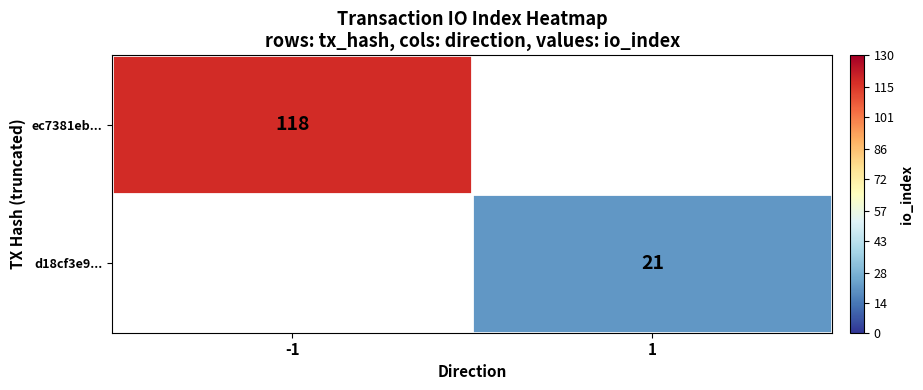

The d18cf3e9... series shows 21 at 1. True or false?

True